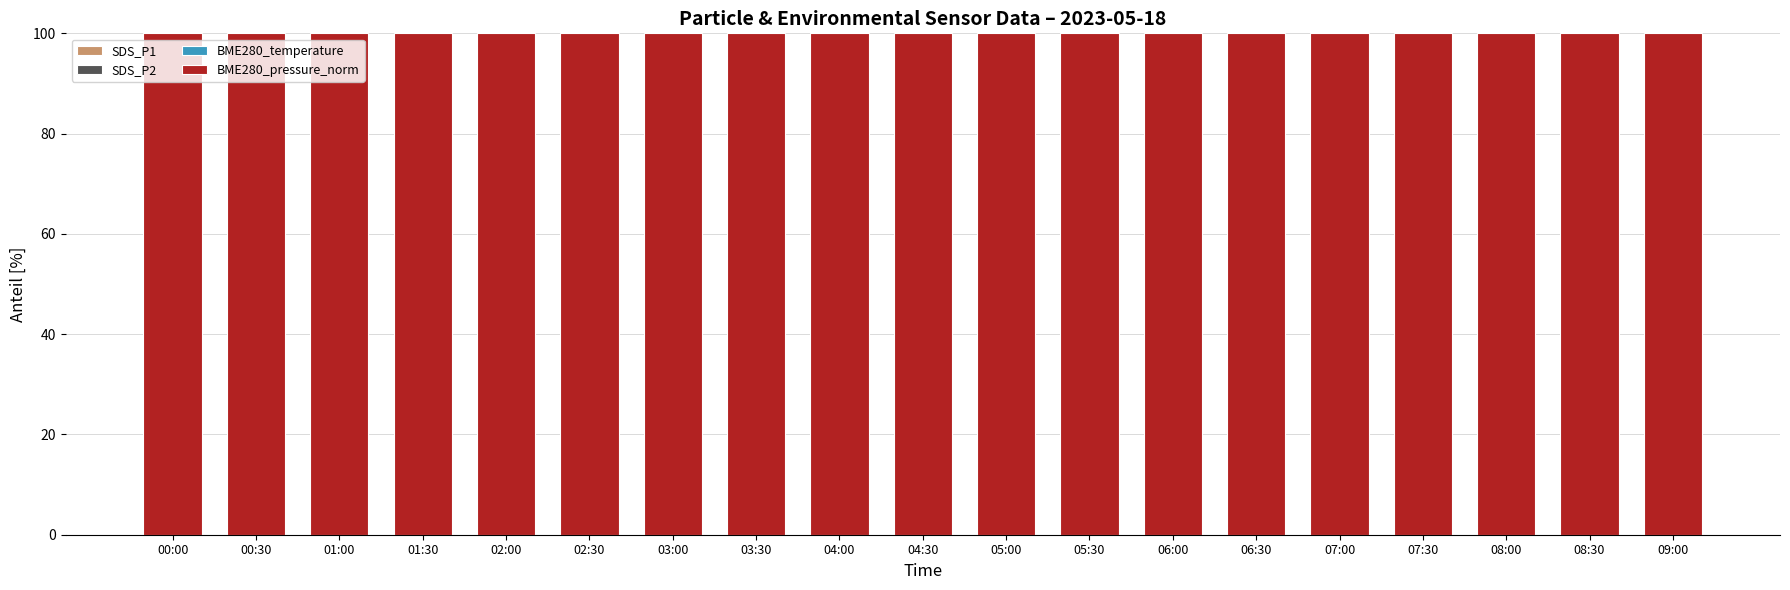

True or false: SDS_P1 has a value of 0.0 at 01:00.

False